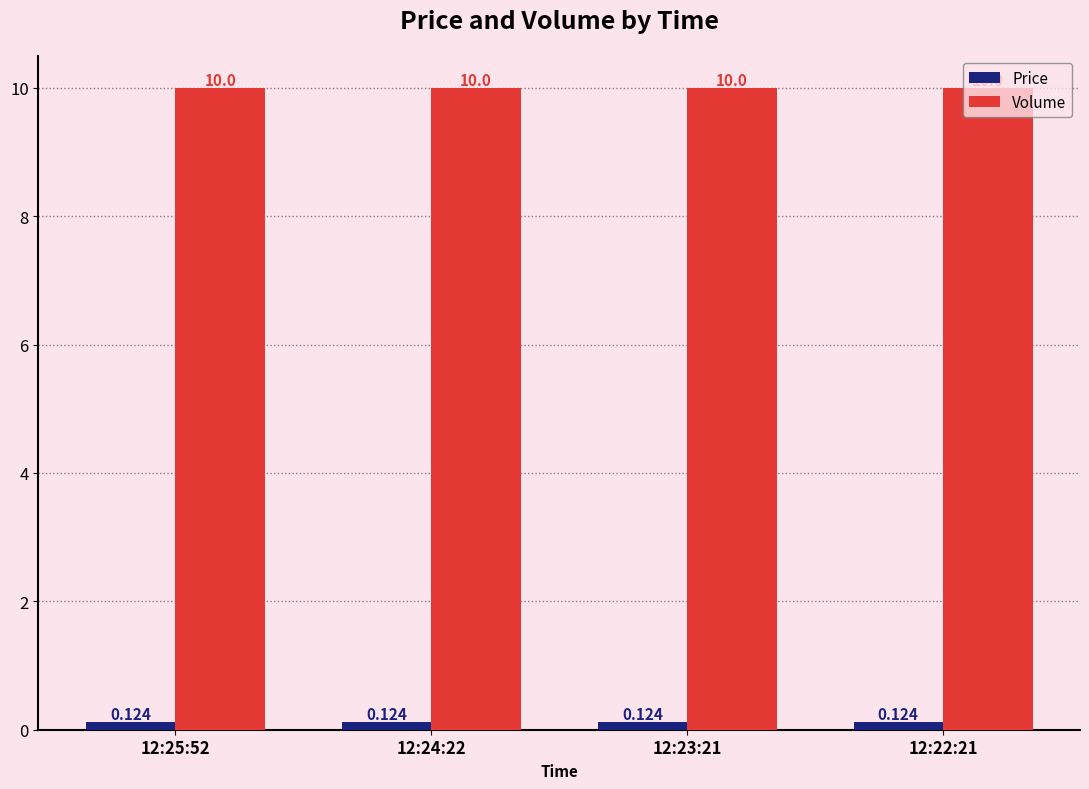

True or false: Volume has a value of 10.0 at 12:22:21.

True